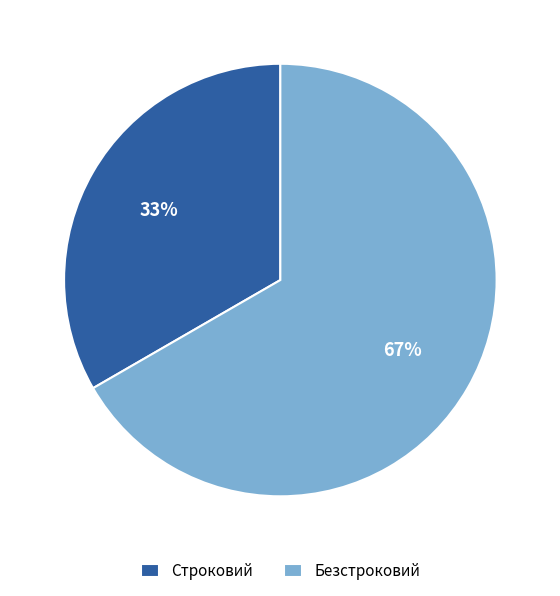

Combined, do Безстроковий and Строковий account for over 50%?

Yes